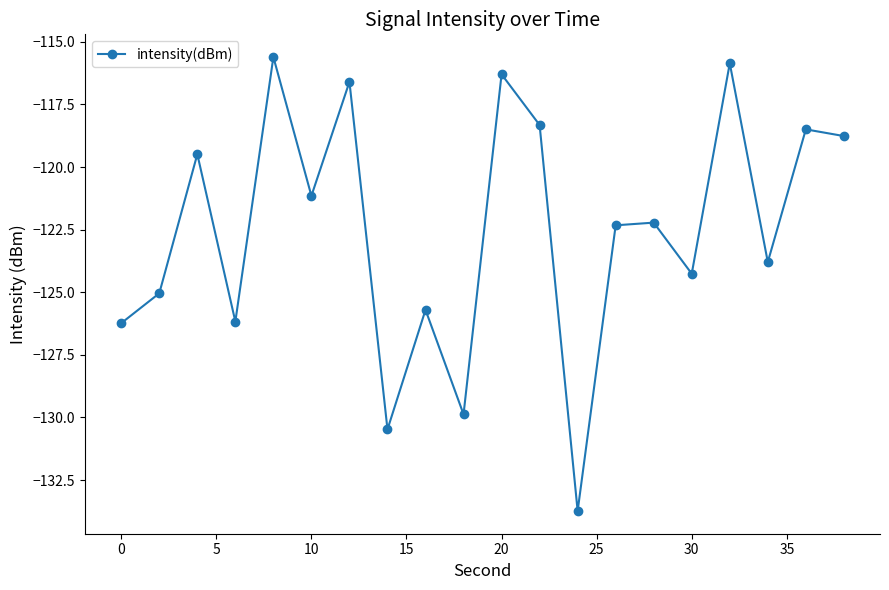

What is the value of the 9th point from the left?

-125.7